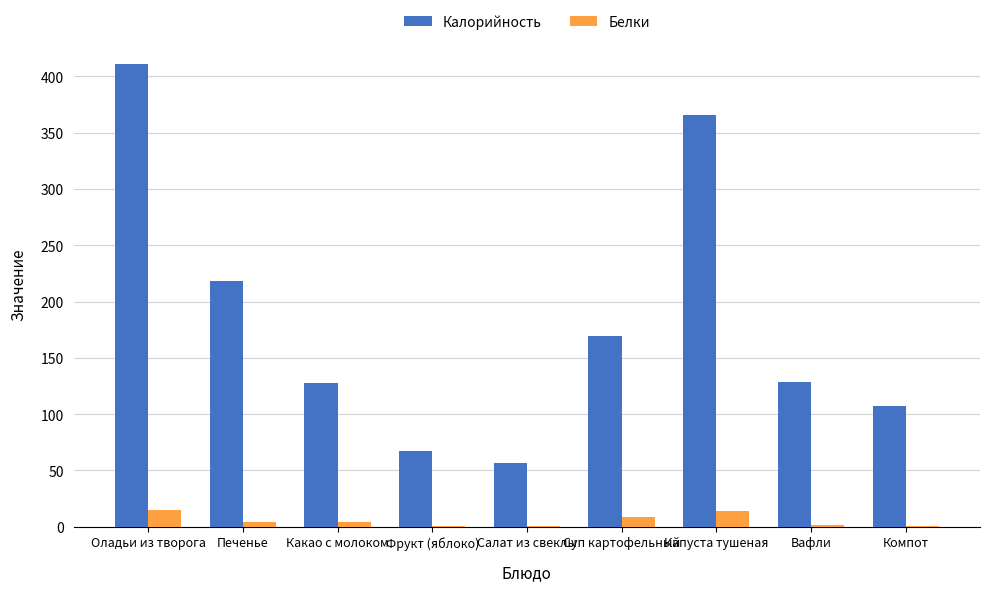

What are all the series names shown in the legend?

Калорийность, Белки